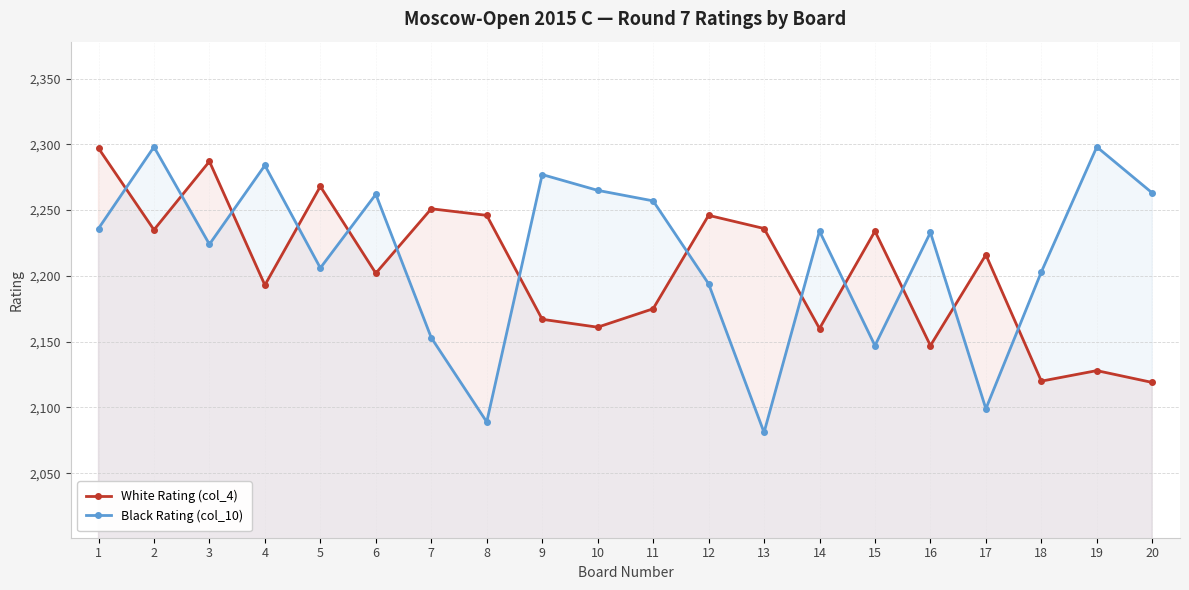

True or false: White Rating (col_4) has more than 0 points higher than both neighbors.

True